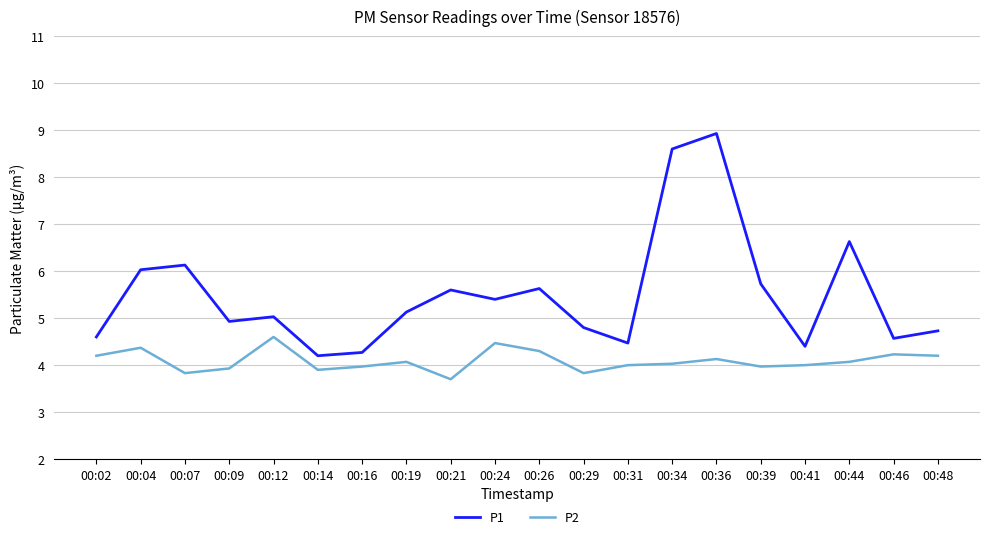

Rank the series by their average value, from highest to lowest.

P1, P2